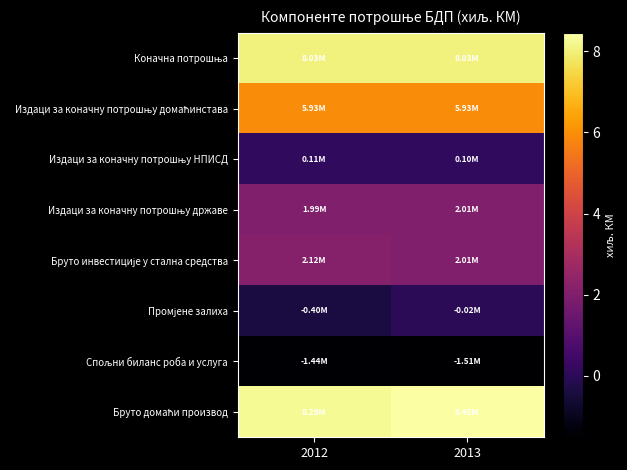

What is the total value across all series at 2013?

24988005